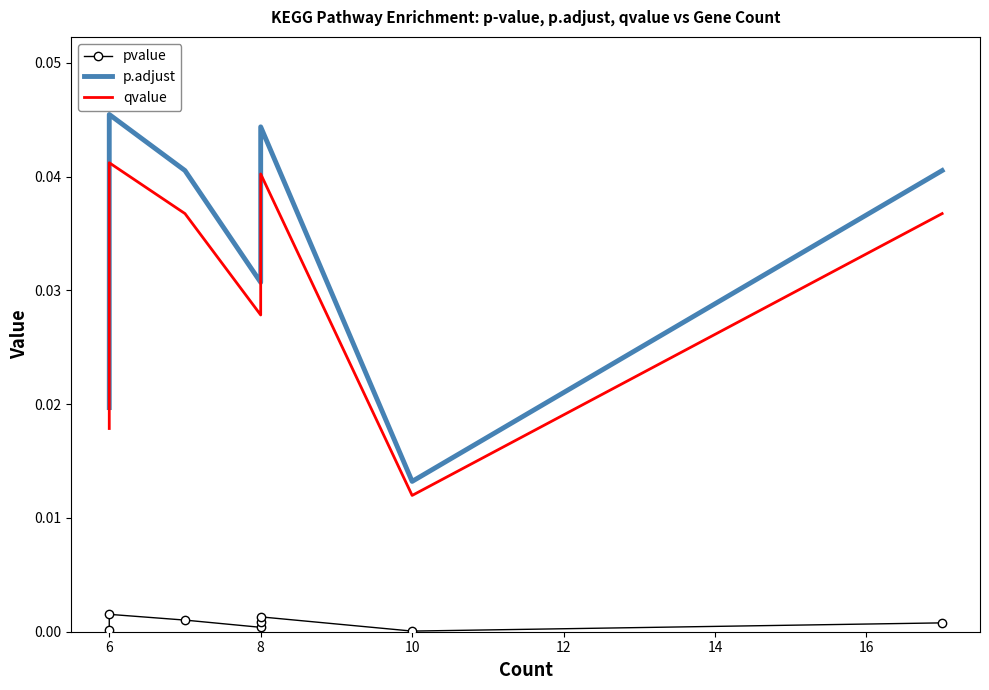

Between 8 and 10, which series saw the biggest shift?

p.adjust